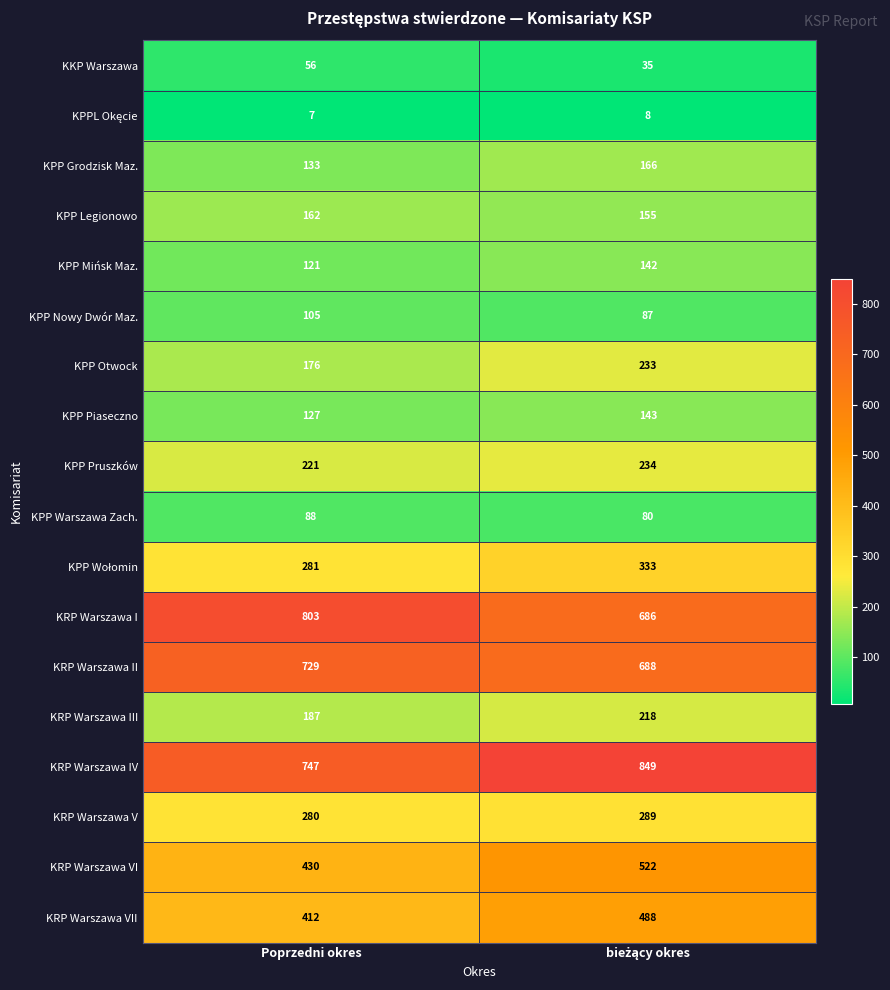

Which label corresponds to the smallest value in the chart?

Poprzedni okres